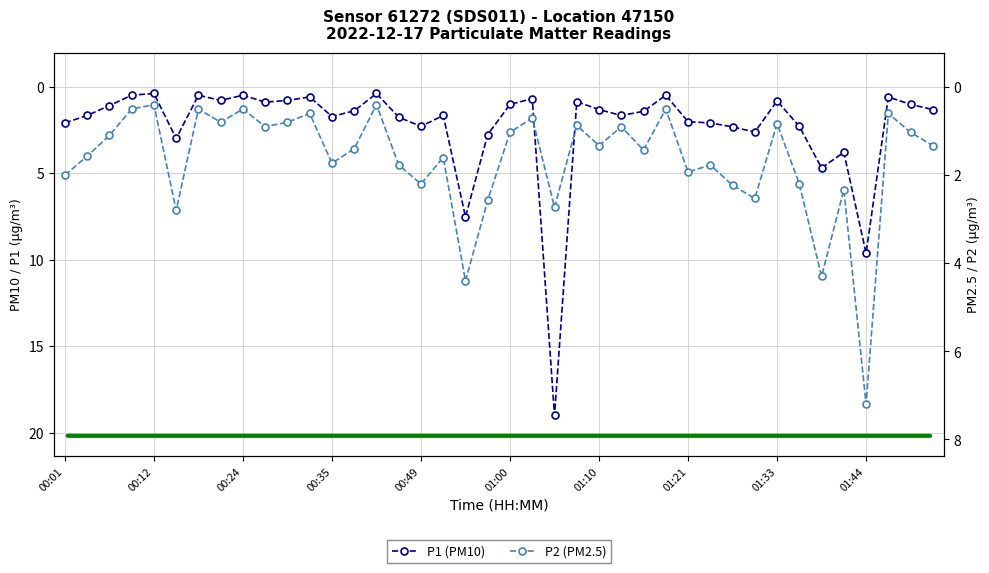

At which label does P2 (PM2.5) first exceed 1?

00:01